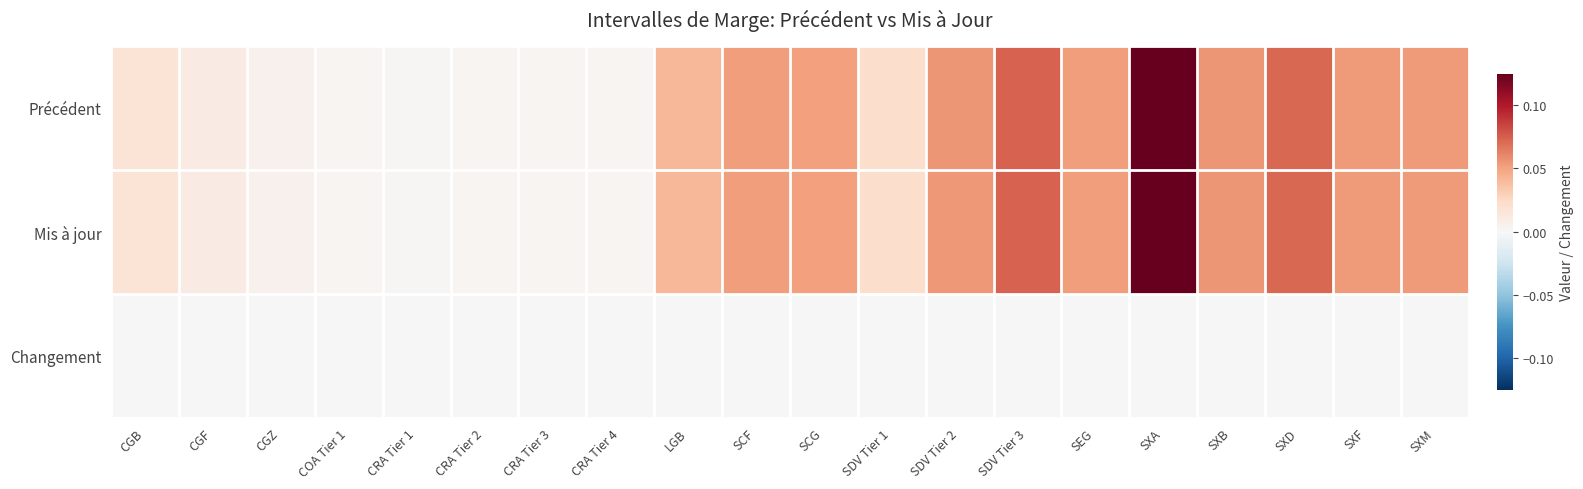

What is the difference between the highest and lowest values at SXF?

0.1